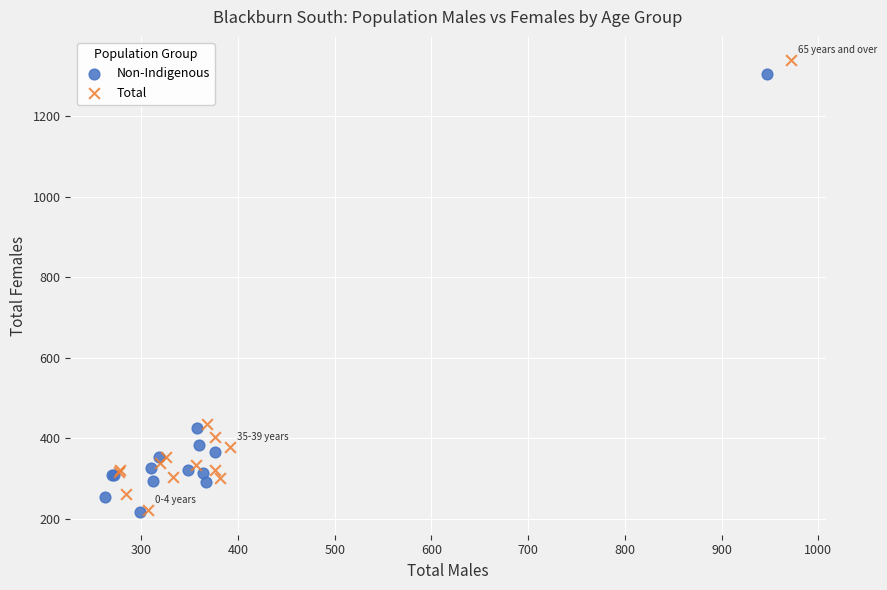

Which series has the widest spread of Y values?

Total